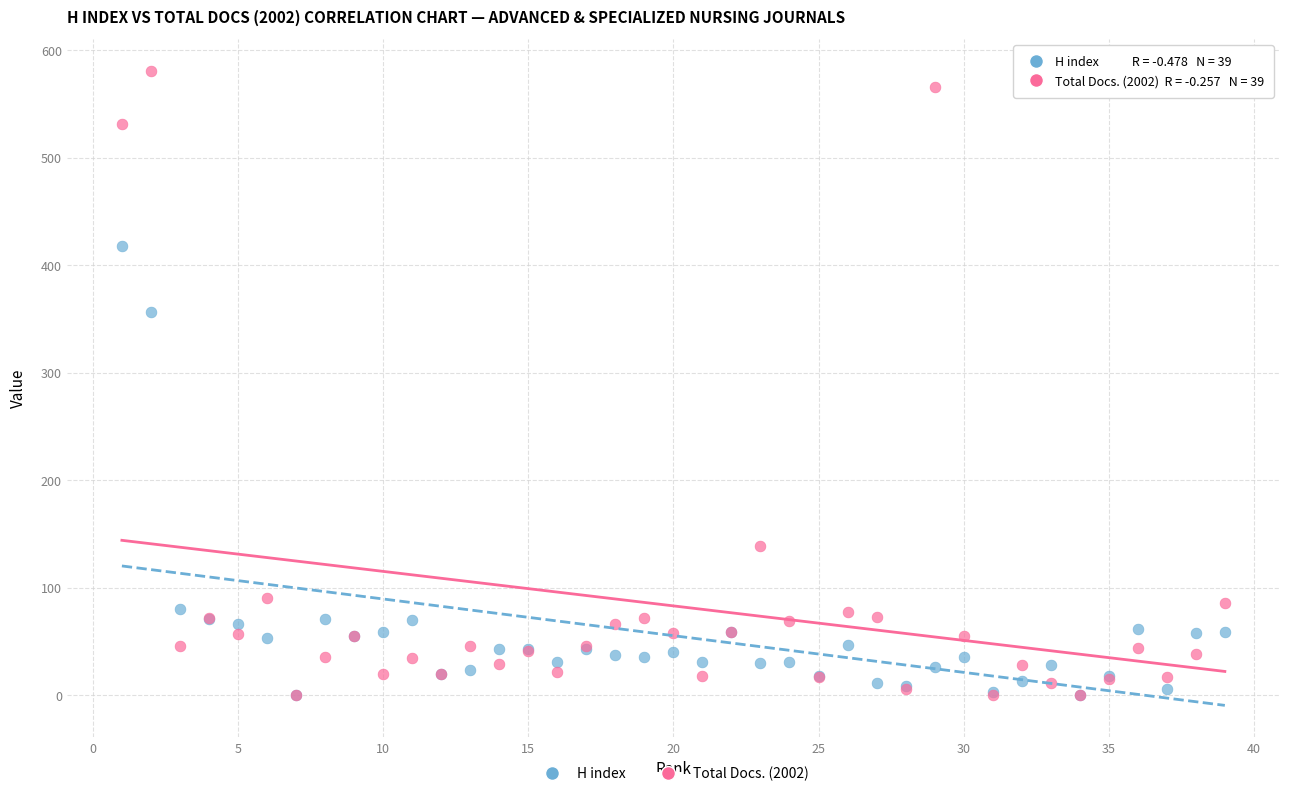

Across all series, what Y value is closest to 290?

357